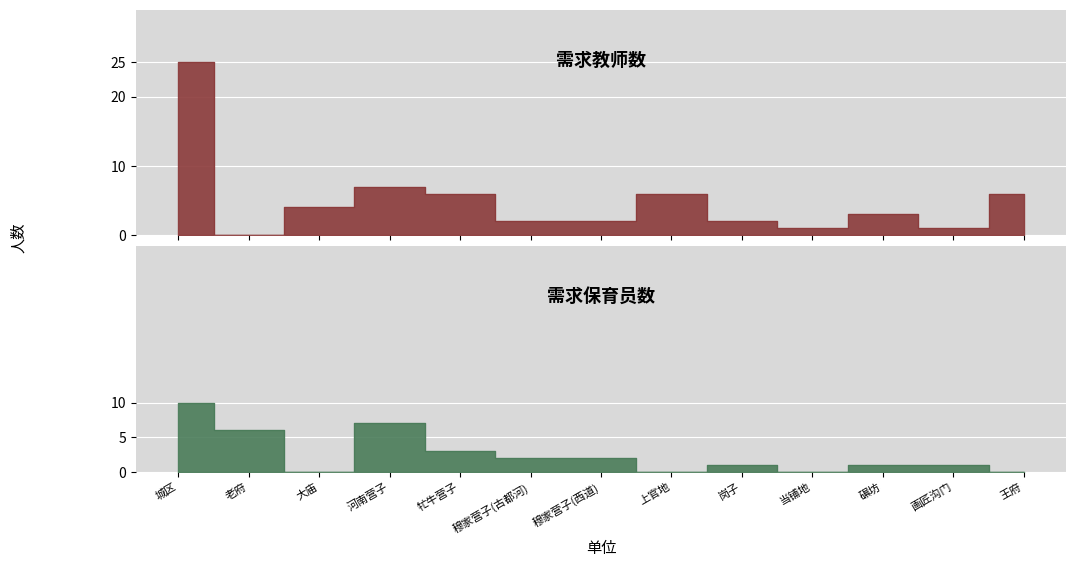

What is the greatest value displayed?

25